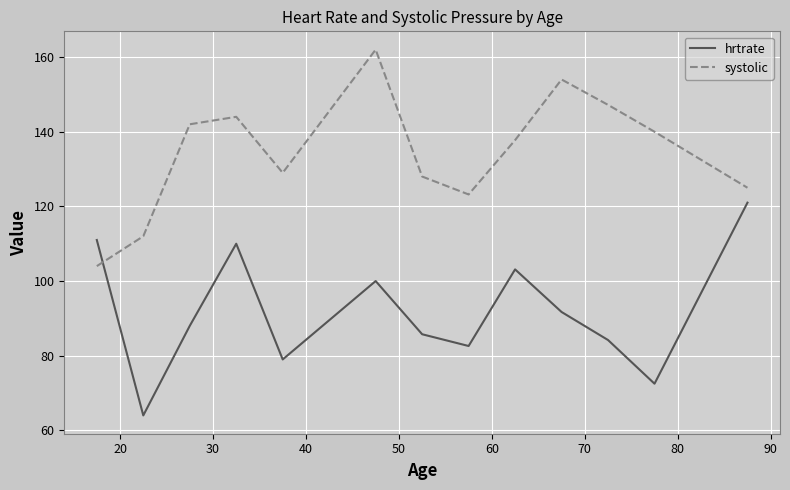

True or false: systolic and hrtrate intersect in this chart.

True